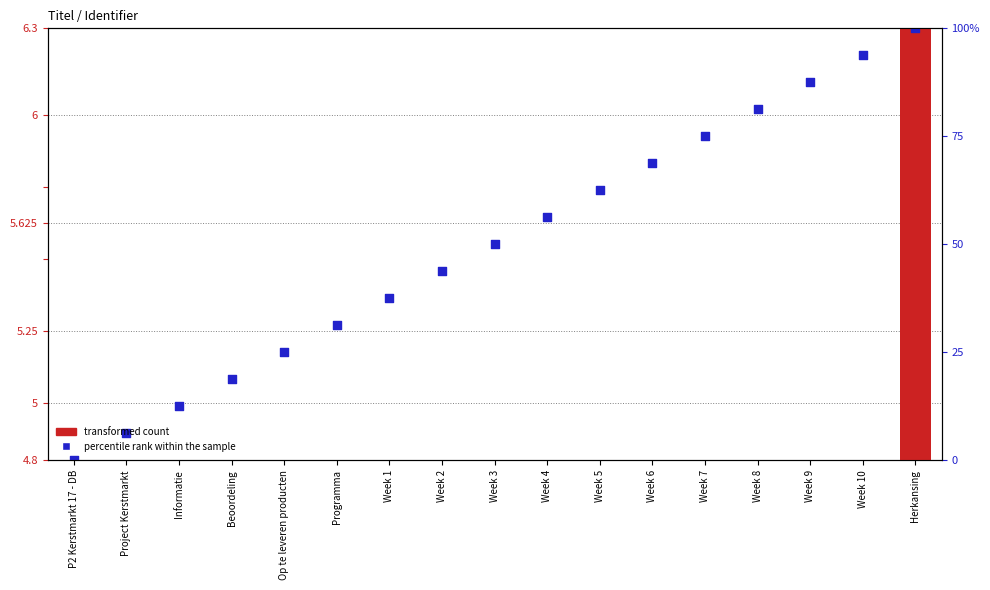

Which series reaches the maximum Y coordinate?

percentile rank within the sample